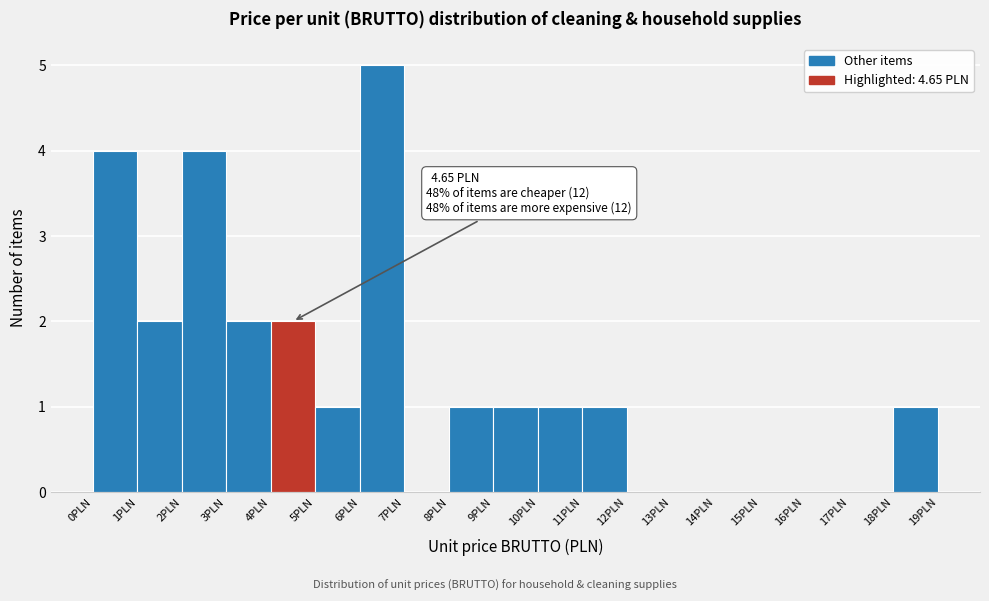

Over which range of the x-axis is the bar tallest?

6 to 7